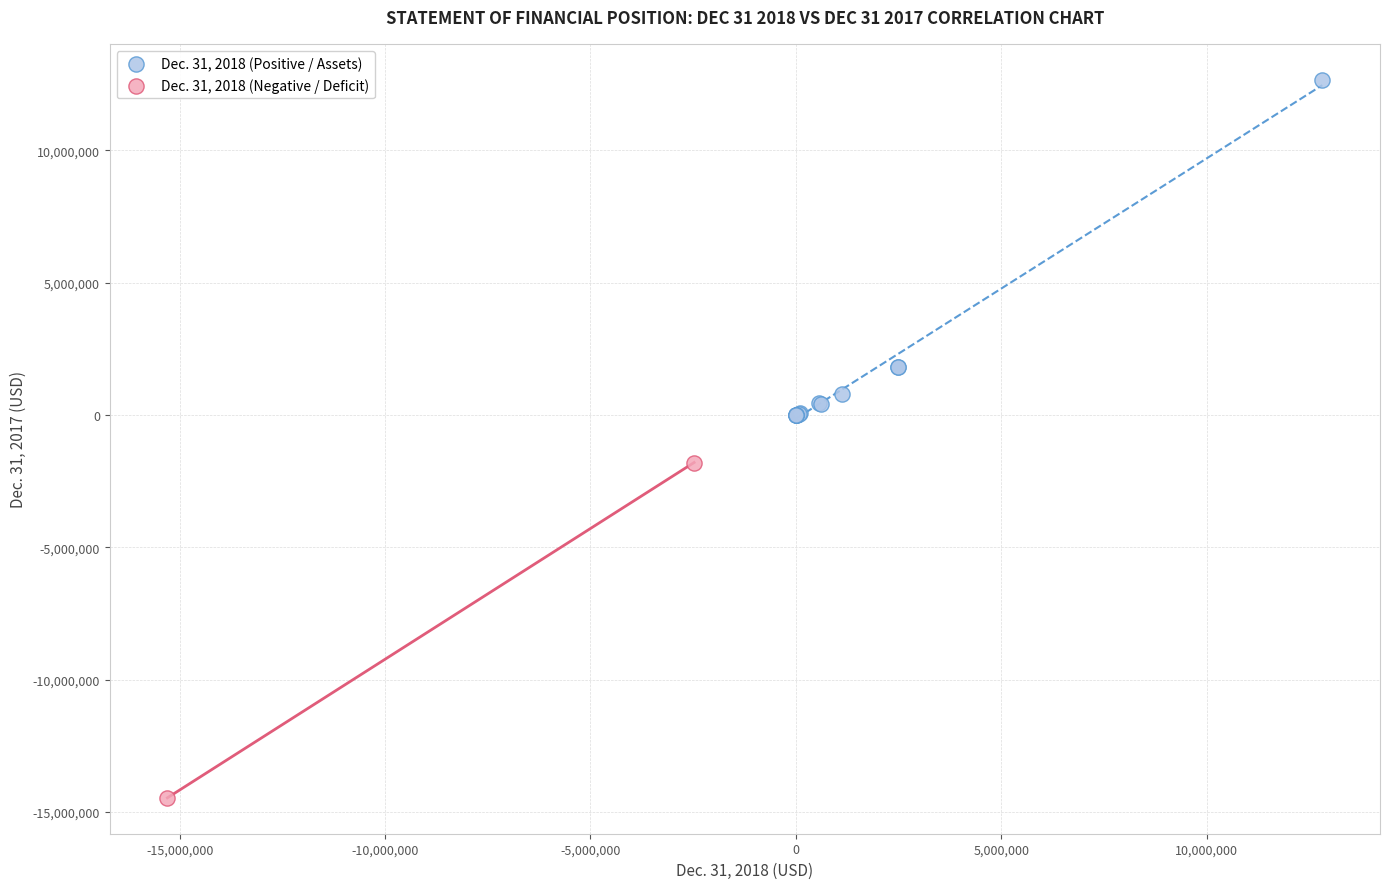

What are all the series names shown in the legend?

Dec. 31, 2018 (Positive / Assets), Dec. 31, 2018 (Negative / Deficit)